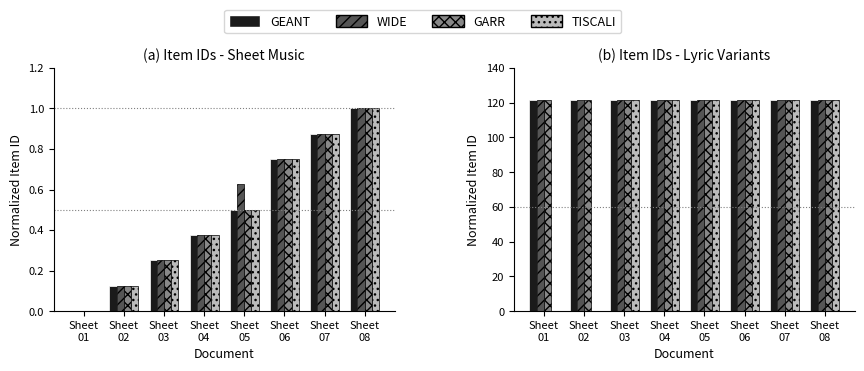

At which label is GARR closest to 121?

Sheet
01